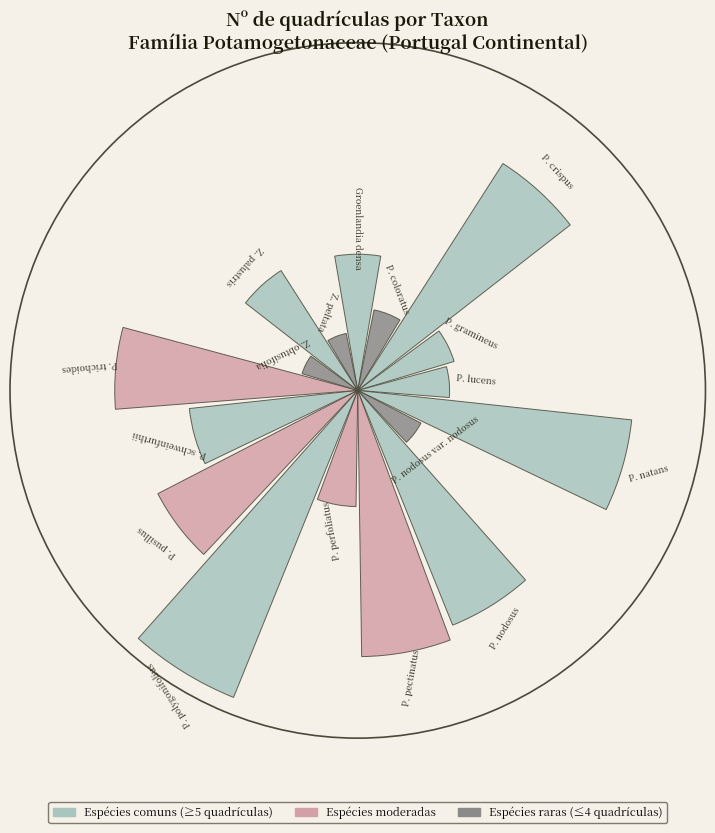

Does the chart contain any negative values?

No